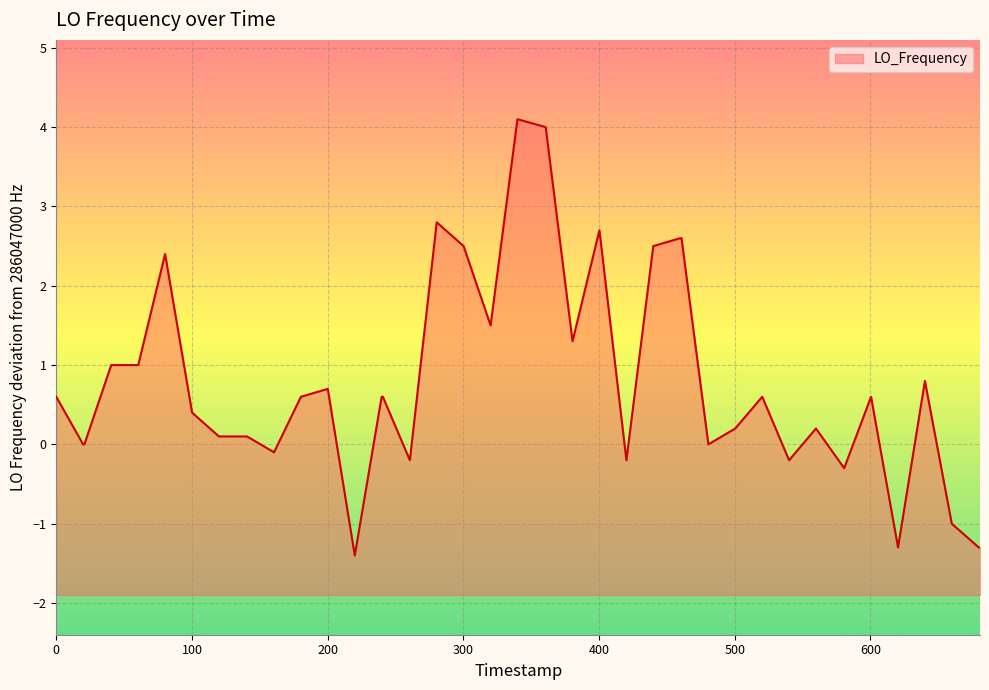

What is the greatest value displayed?

4.1